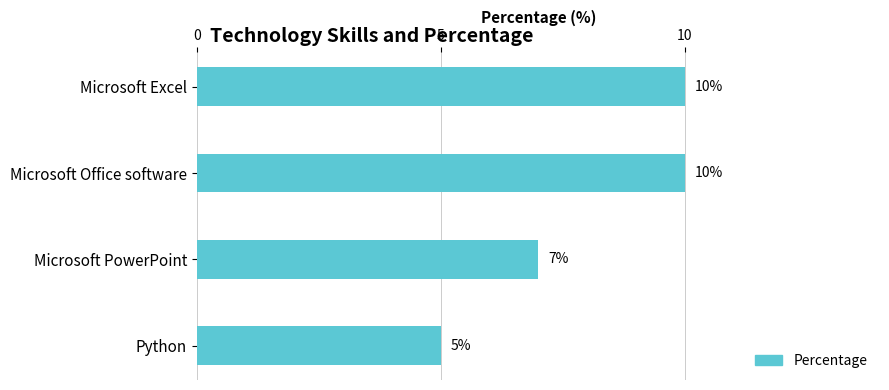

Reading top to bottom, what are all the values shown in this chart?

10	10	7	5